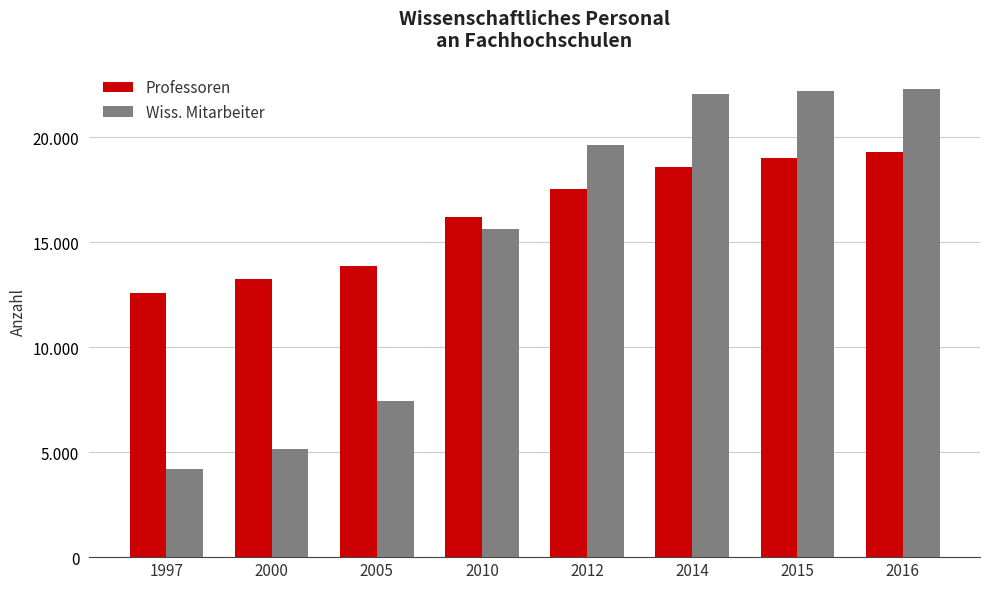

What are all the series names shown in the legend?

Professoren, Wiss. Mitarbeiter